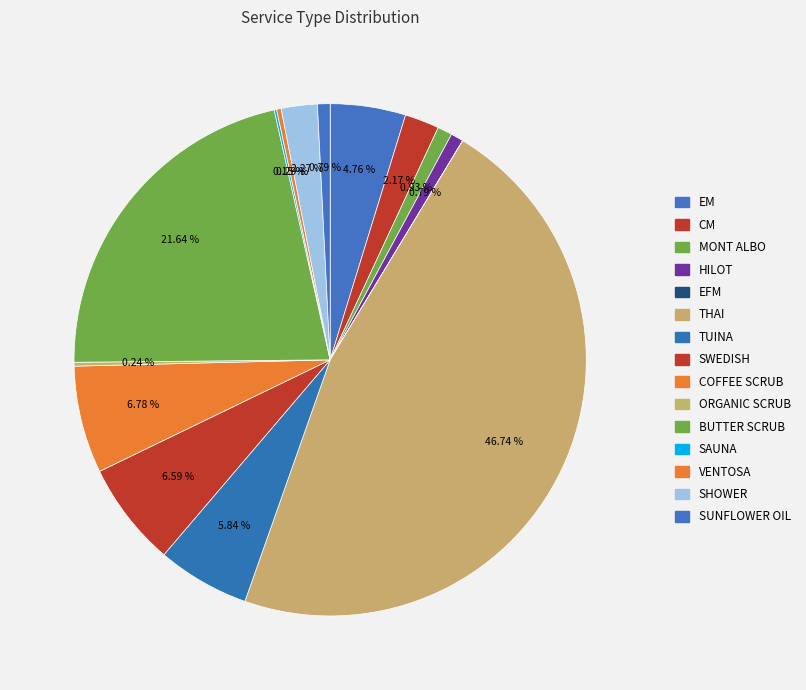

Which slice is the smallest?

EFM